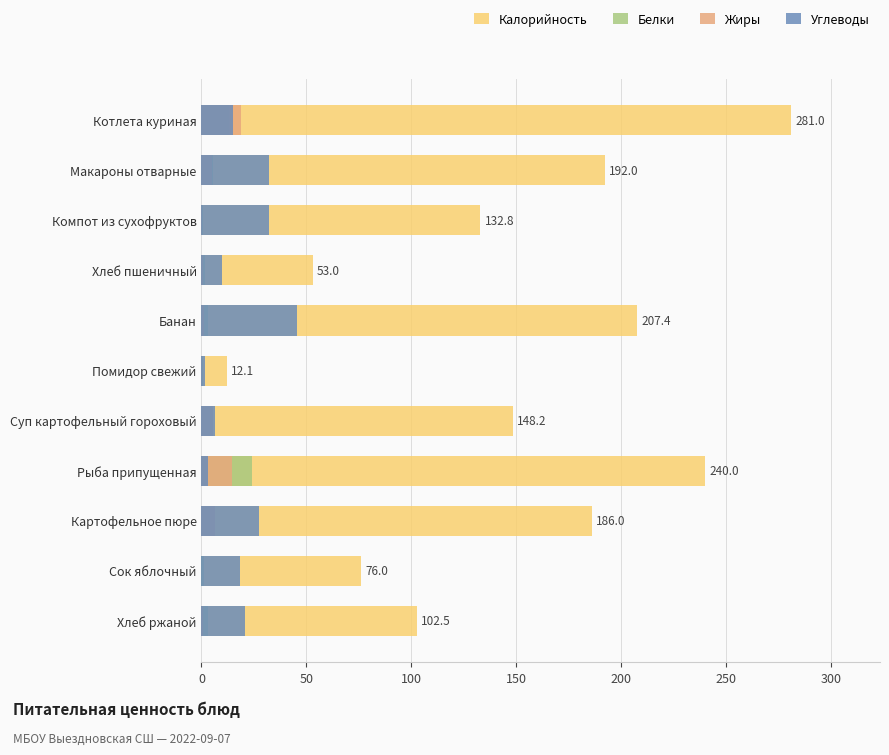

What is the difference between the maximum and minimum values in the Калорийность series?

268.9